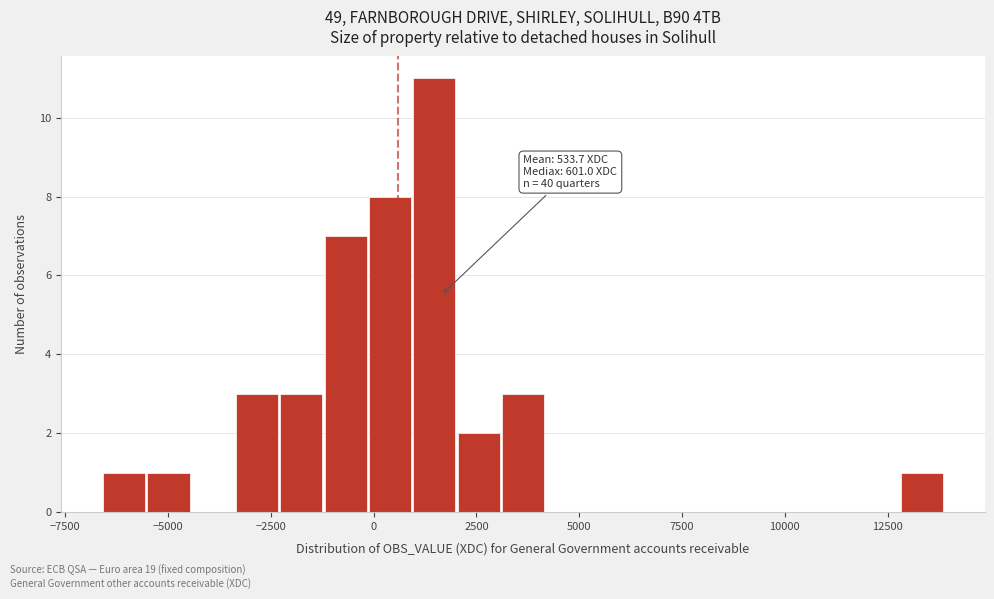

Around what value on the x-axis is the tallest bar? Give the approximate position of its centre, as read against the axis.

1500